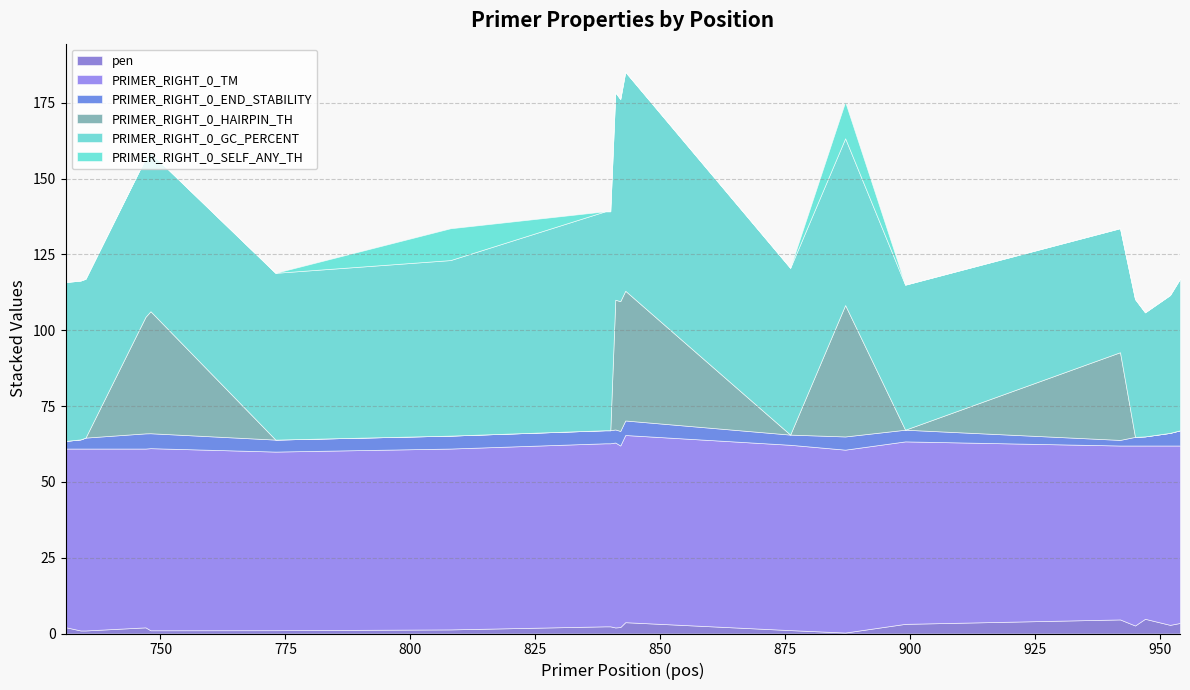

What is the sum of all PRIMER_RIGHT_0_END_STABILITY values?

78.2